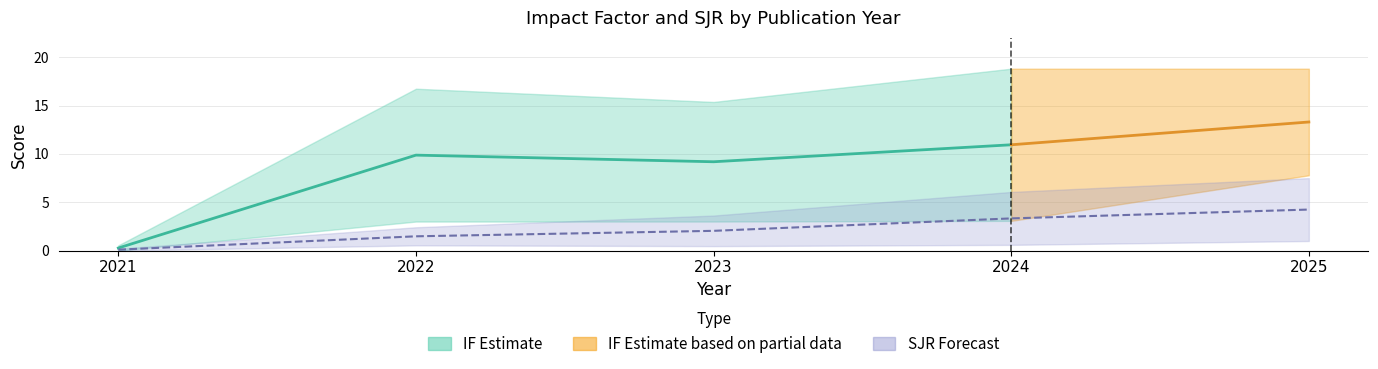

Reading left to right, transcribe all the data shown in this chart.

IF: 2021=0.6	2022=16.7	2023=15.4	2024=18.8	2025=18.8
IF_low: 2021=0.0	2022=3.0	2023=3.0	2024=3.1	2025=7.8
SJR: 2021=0.2	2022=2.4	2023=3.6	2024=6.1	2025=6.1
SJR_low: 2021=0.0	2022=0.6	2023=0.5	2024=0.6	2025=1.9
SJR_forecast: 2021=0.2	2022=2.4	2023=3.6	2024=6.1	2025=7.5
SJR_forecast_low: 2021=0.0	2022=0.6	2023=0.5	2024=0.6	2025=1.0